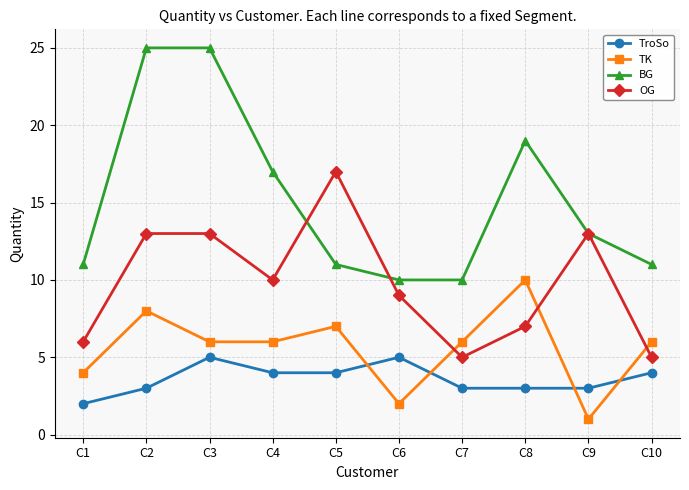

True or false: TroSo and BG cross at least once.

False